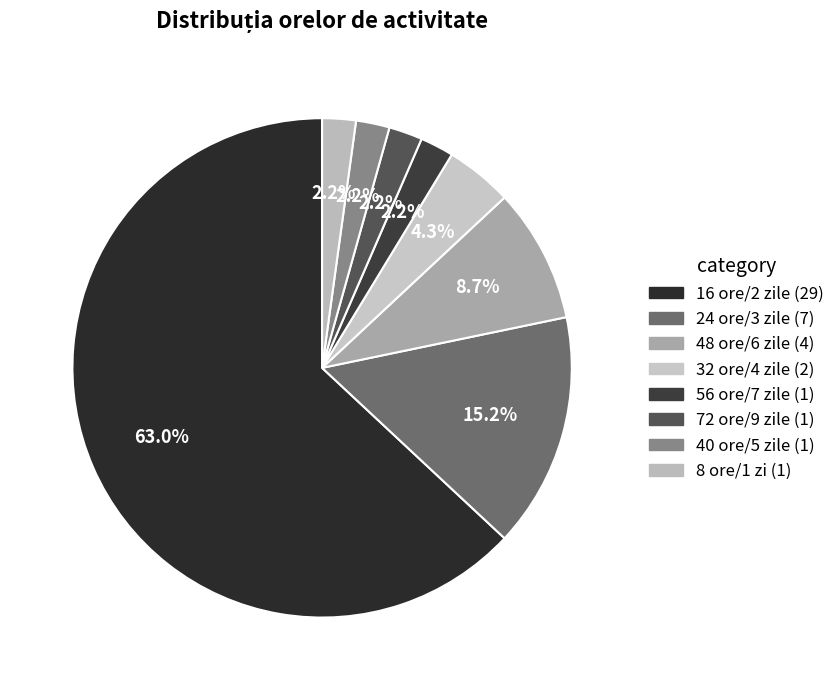

Is the sum of 48 ore/6 zile and 32 ore/4 zile greater than half?

No